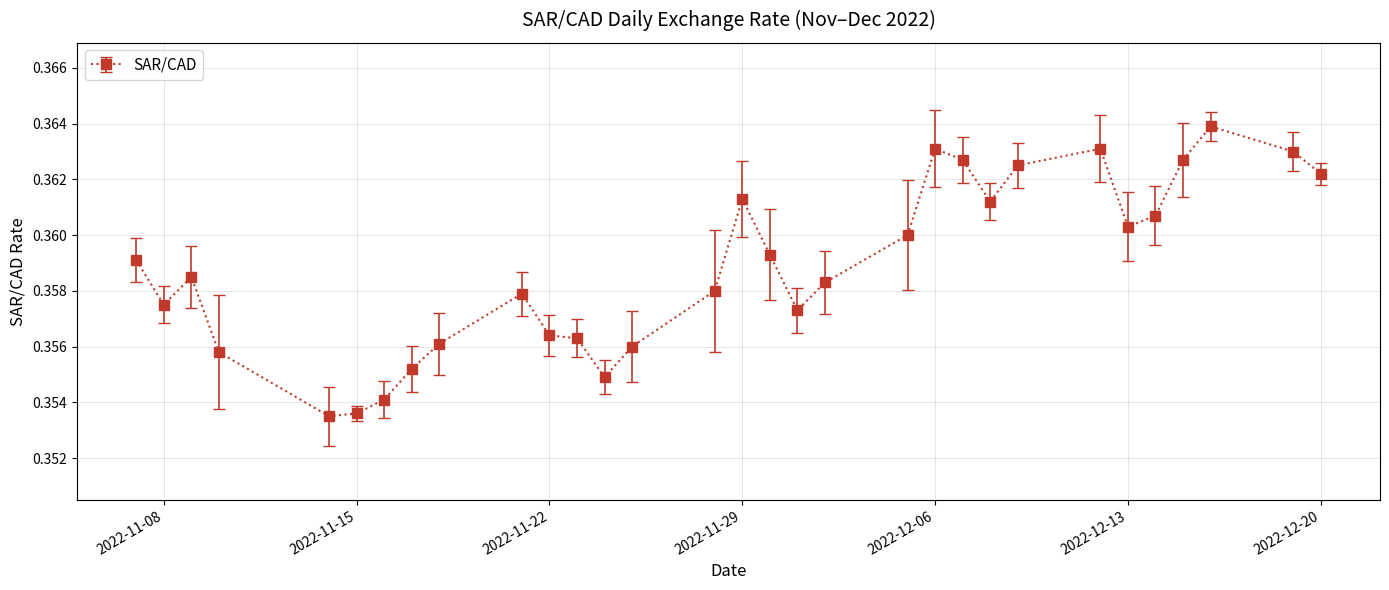

How many values are between 0 and 1?

31